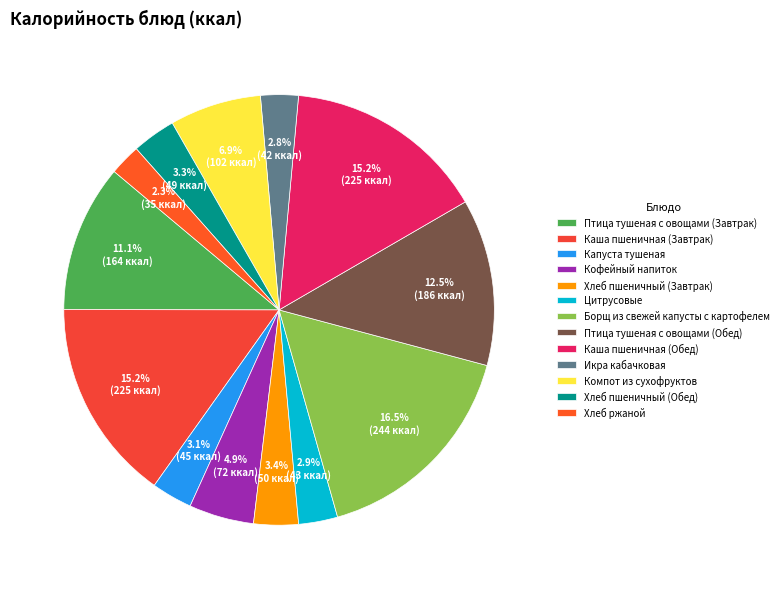

How many slices are in this pie chart?

13